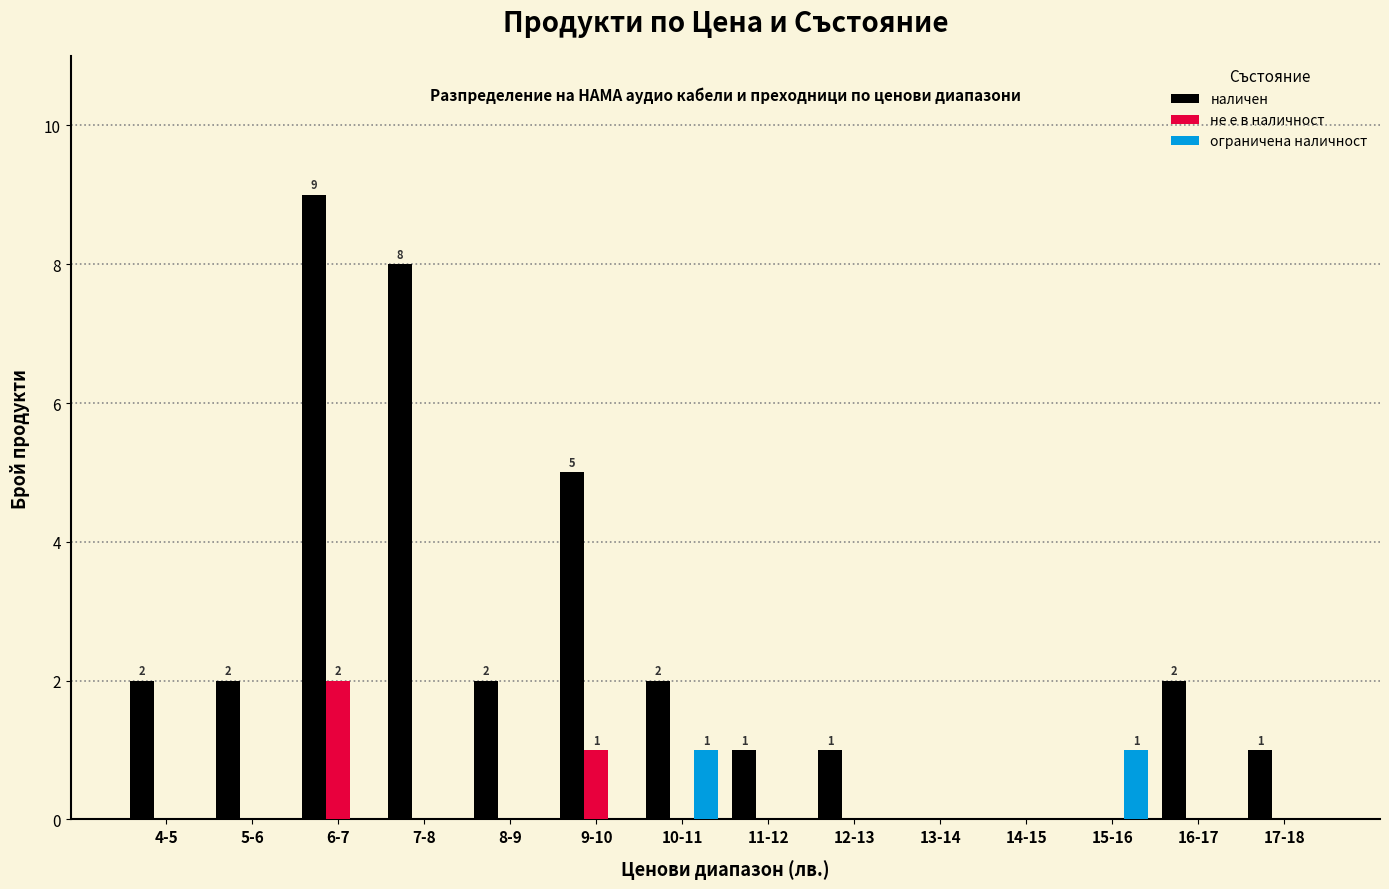

At which label is наличен closest to 4?

9-10